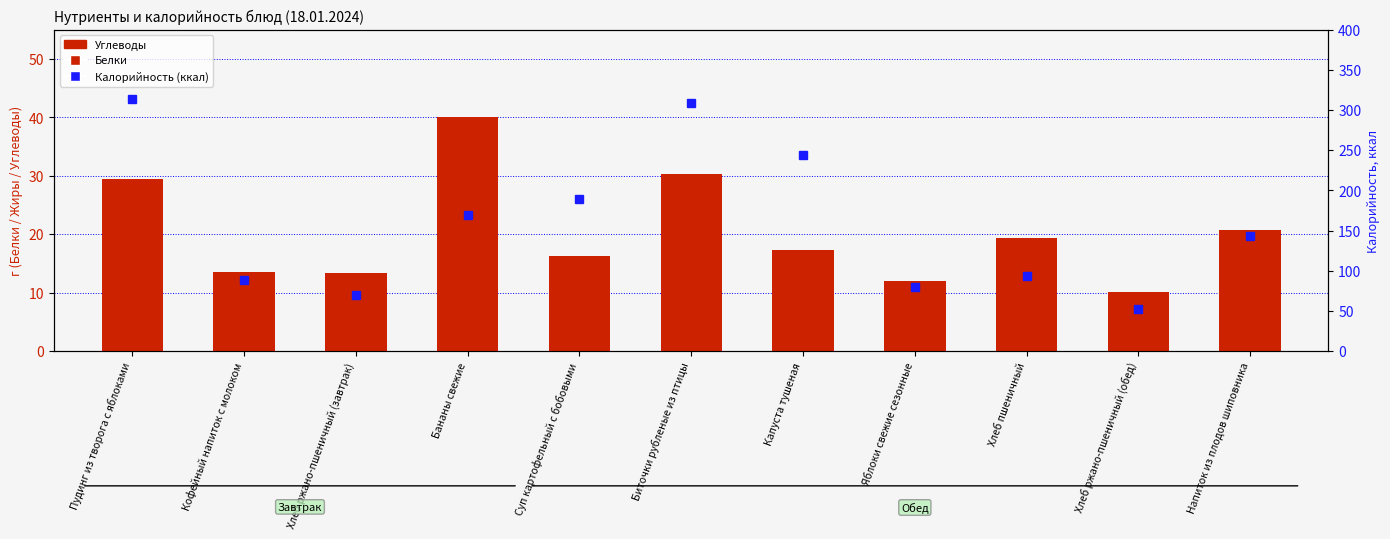

How many series are shown in this chart?

3